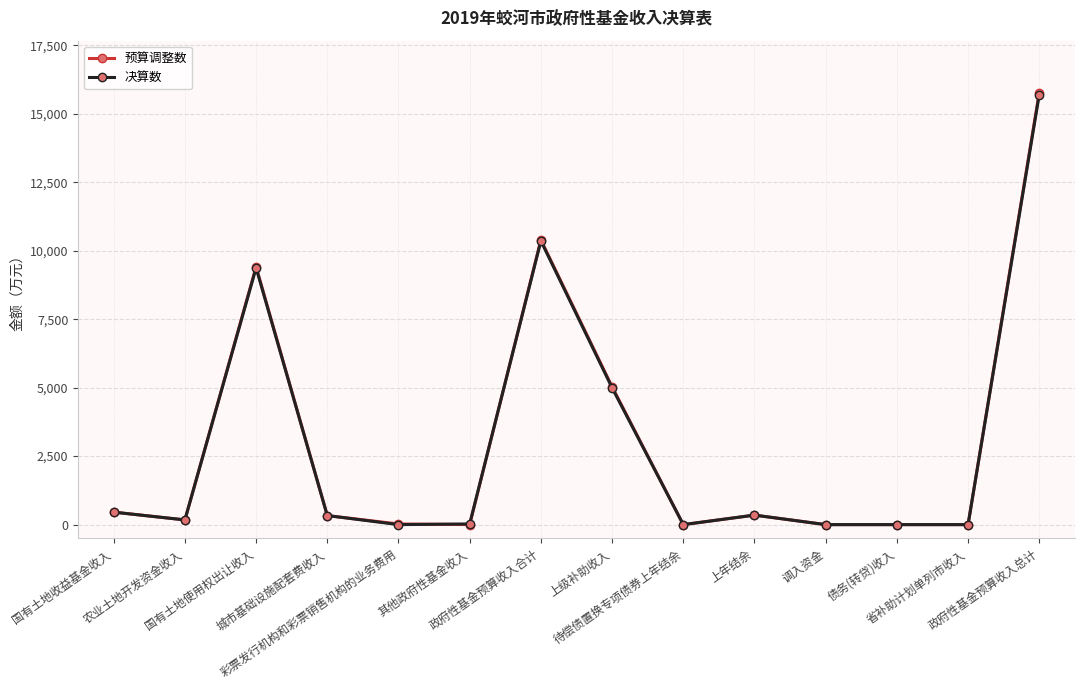

What is the maximum value for 决算数?

15701